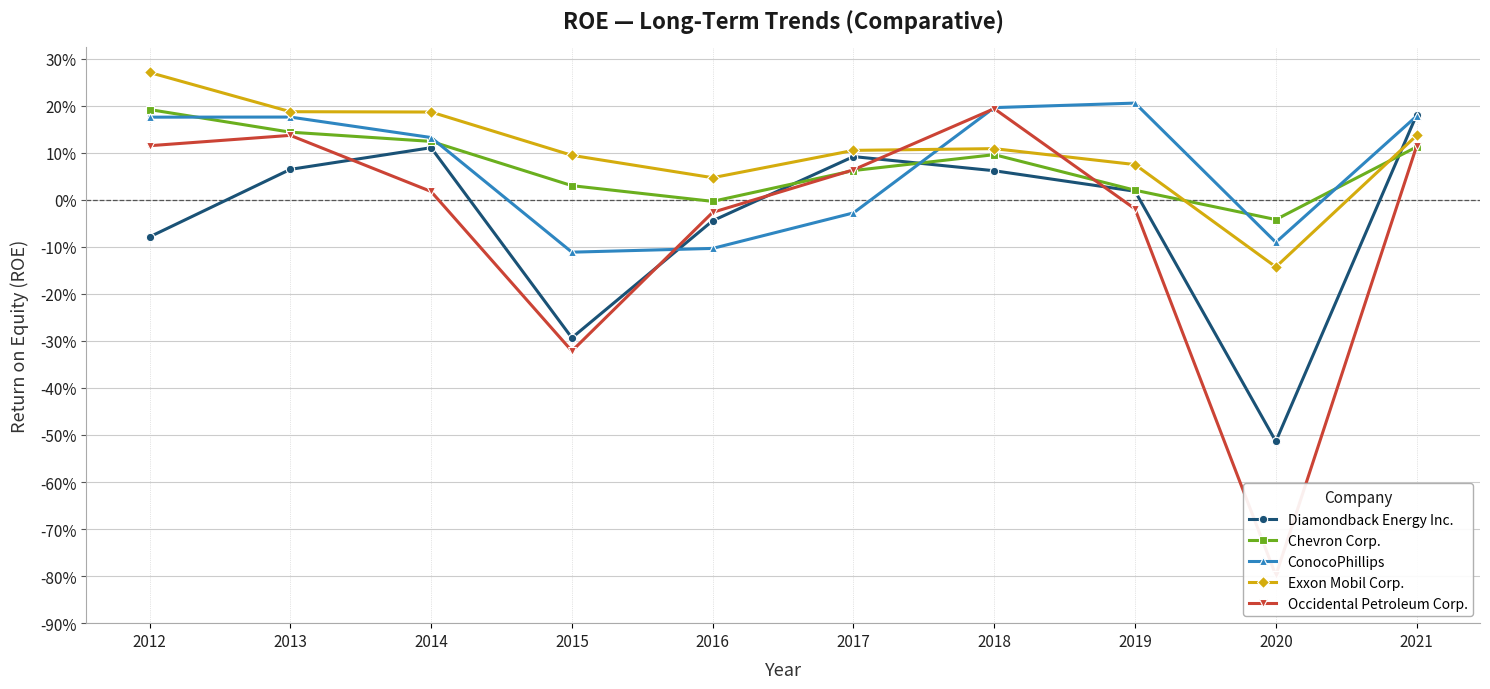

What is the difference between the Exxon Mobil Corp. values at 2018 and 2020?

0.3